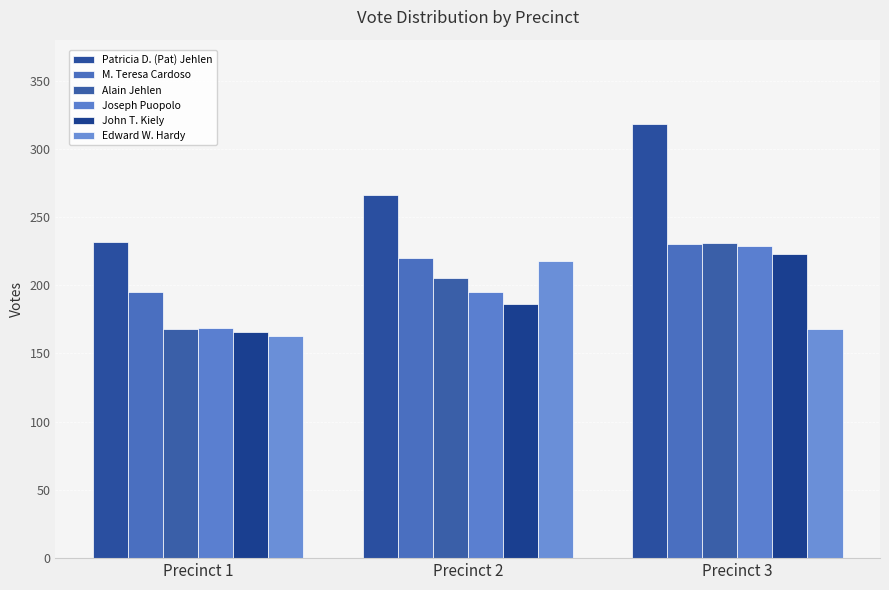

List the series in order of their peak value, lowest first.

Edward W. Hardy, John T. Kiely, Joseph Puopolo, M. Teresa Cardoso, Alain Jehlen, Patricia D. (Pat) Jehlen